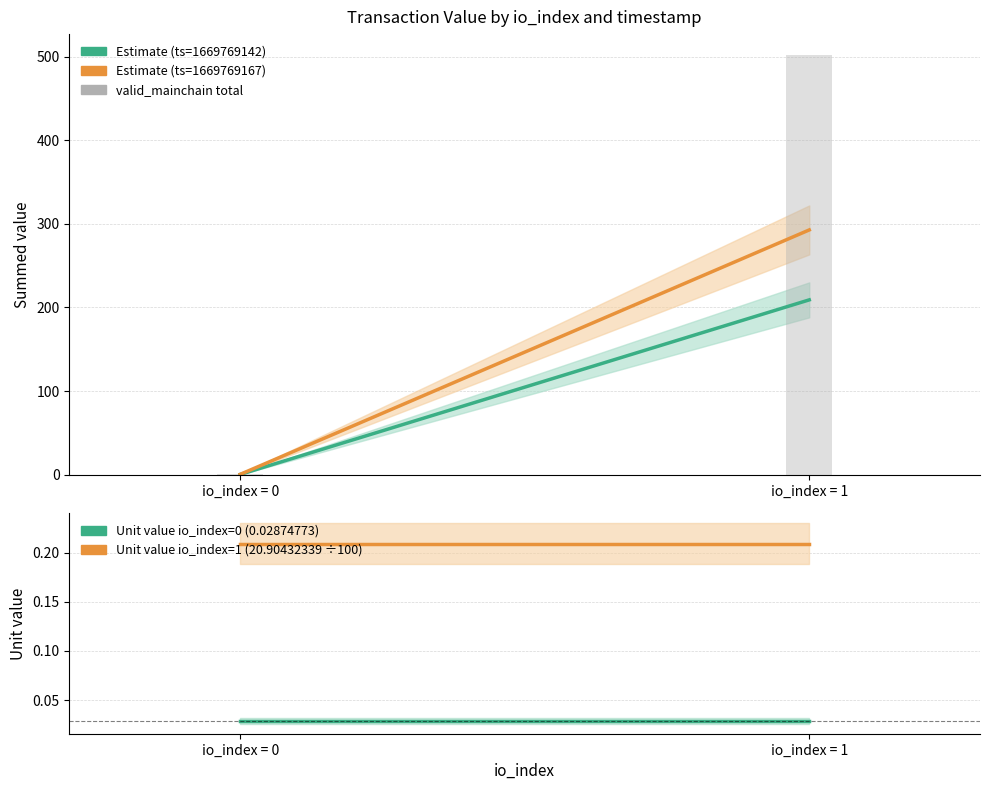

List the labels in order of Unit value io_index=0 (0.02874773) value, largest first.

io_index = 0, io_index = 1